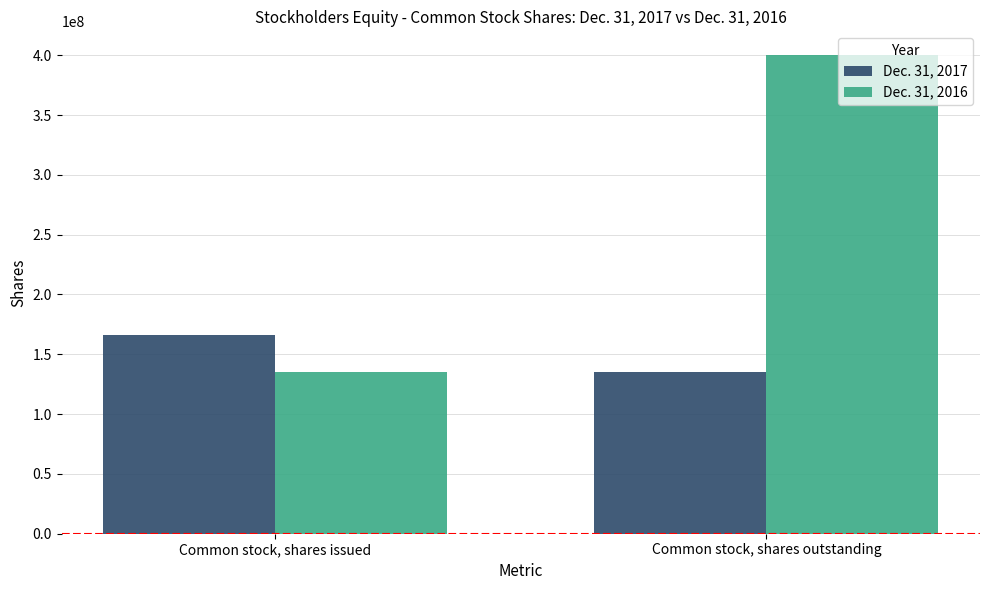

What position from the left is Common stock, shares issued?

1